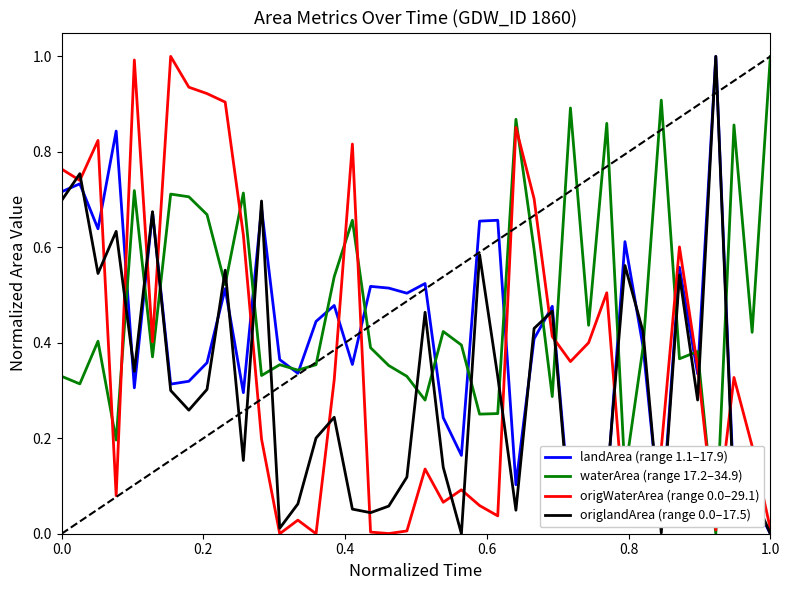

Which series has the largest total across all categories?

waterArea (range 17.2–34.9)